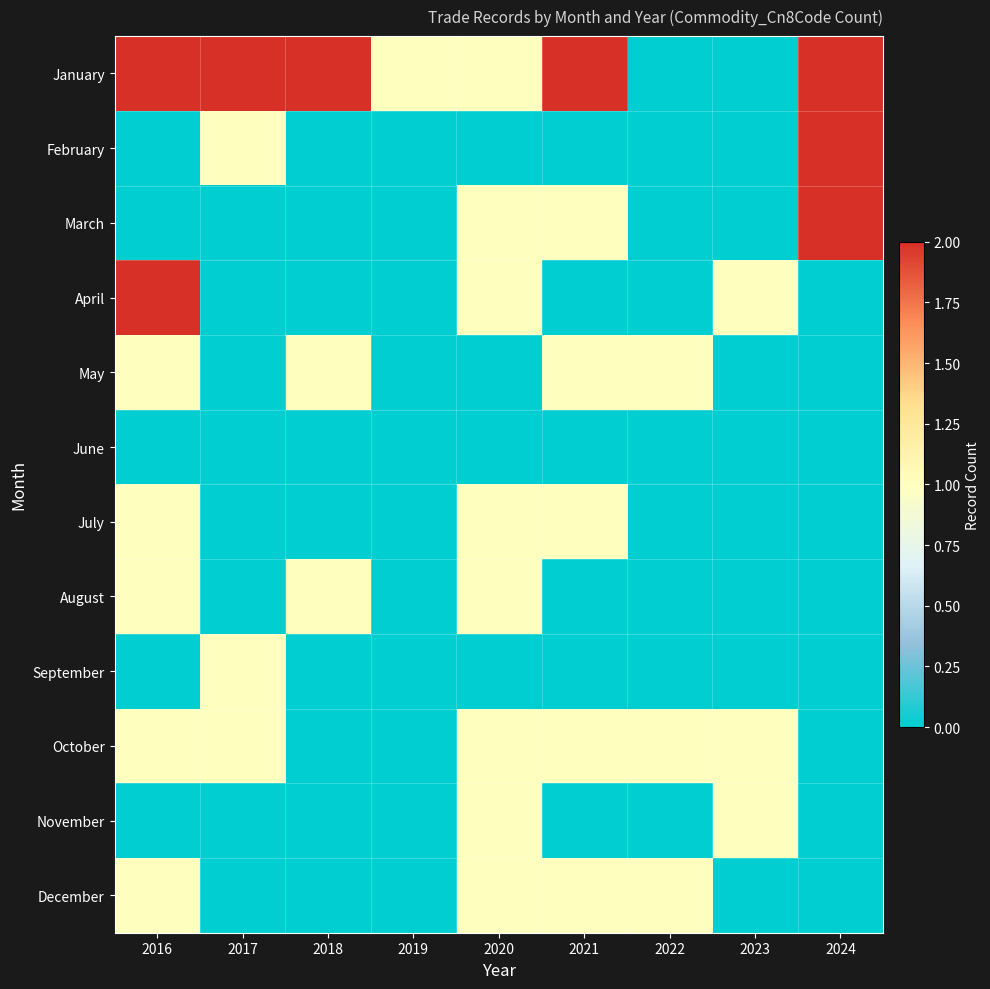

Reading right to left, list all the values displayed in this chart.

January: 2024=2	2023=0	2022=0	2021=2	2020=1	2019=1	2018=2	2017=2	2016=2
February: 2024=2	2023=0	2022=0	2021=0	2020=0	2019=0	2018=0	2017=1	2016=0
March: 2024=2	2023=0	2022=0	2021=1	2020=1	2019=0	2018=0	2017=0	2016=0
April: 2024=0	2023=1	2022=0	2021=0	2020=1	2019=0	2018=0	2017=0	2016=2
May: 2024=0	2023=0	2022=1	2021=1	2020=0	2019=0	2018=1	2017=0	2016=1
June: 2024=0	2023=0	2022=0	2021=0	2020=0	2019=0	2018=0	2017=0	2016=0
July: 2024=0	2023=0	2022=0	2021=1	2020=1	2019=0	2018=0	2017=0	2016=1
August: 2024=0	2023=0	2022=0	2021=0	2020=1	2019=0	2018=1	2017=0	2016=1
September: 2024=0	2023=0	2022=0	2021=0	2020=0	2019=0	2018=0	2017=1	2016=0
October: 2024=0	2023=1	2022=1	2021=1	2020=1	2019=0	2018=0	2017=1	2016=1
November: 2024=0	2023=1	2022=0	2021=0	2020=1	2019=0	2018=0	2017=0	2016=0
December: 2024=0	2023=0	2022=1	2021=1	2020=1	2019=0	2018=0	2017=0	2016=1